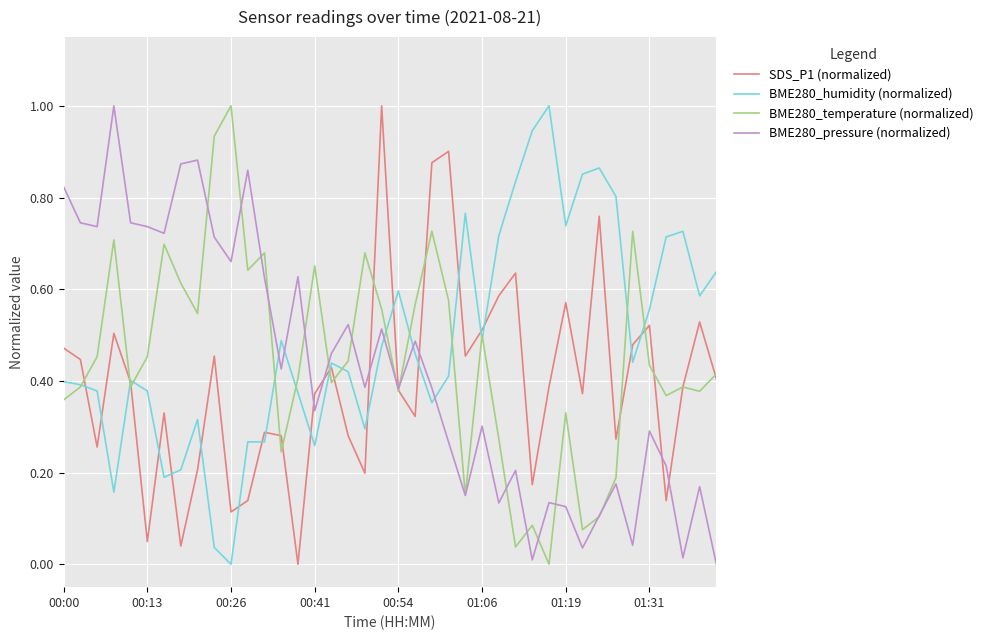

In SDS_P1 (normalized), how many points are lower than both neighbors (excluding endpoints)?

12